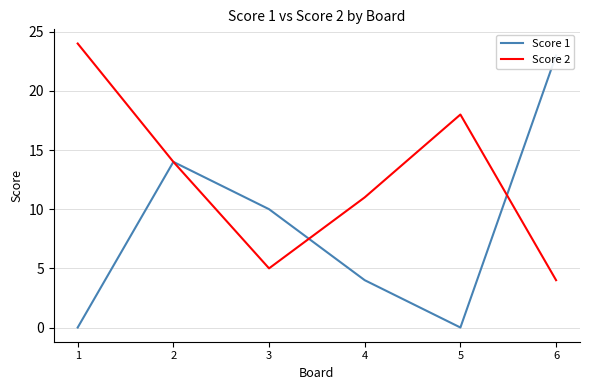

In Score 1, how many points are lower than both neighbors (excluding endpoints)?

1